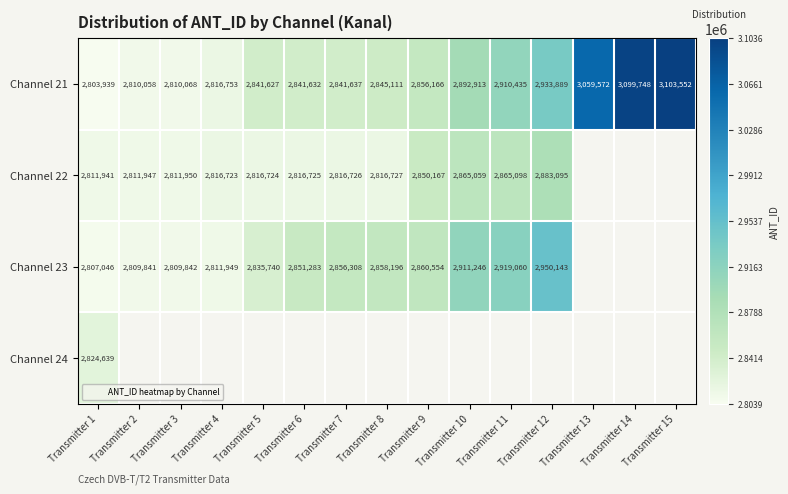

How many data points in Channel 21 are less than 2845111?

7